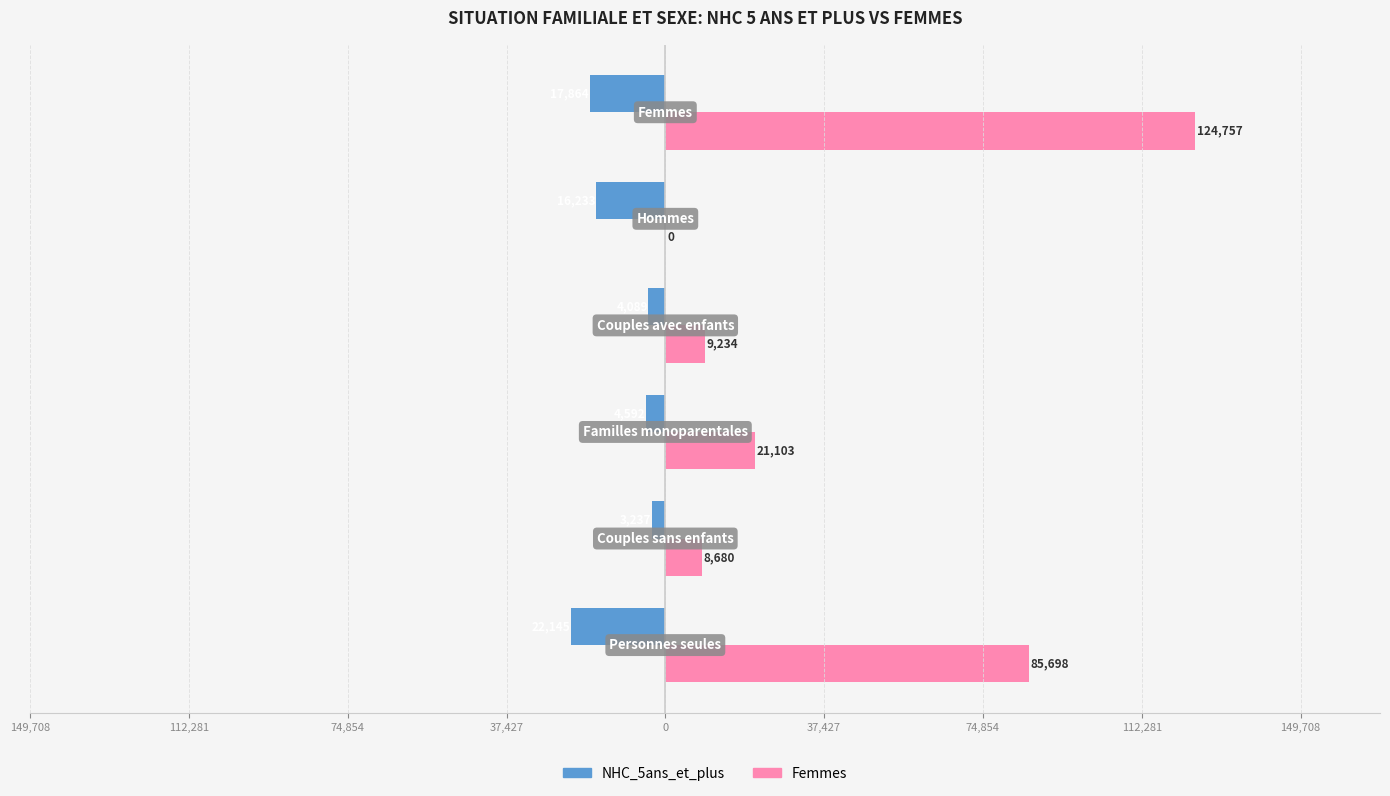

What are all the series names shown in the legend?

NHC_5ans_et_plus, Femmes